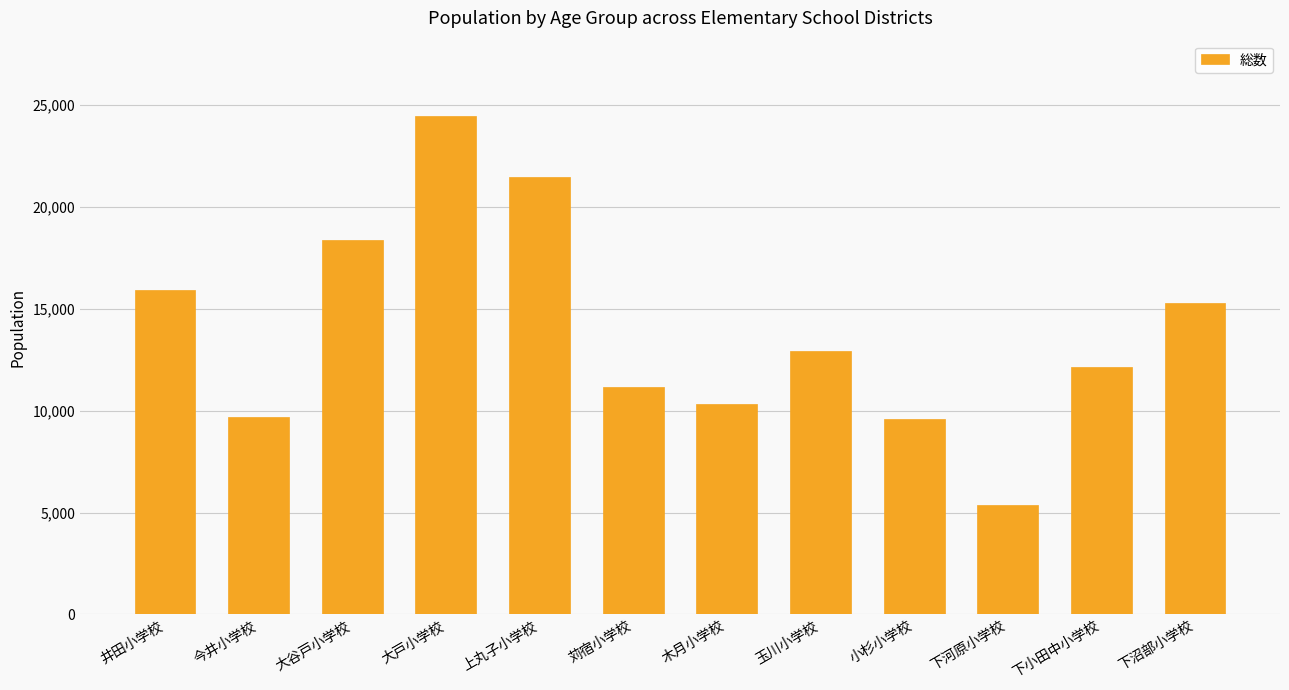

What is the label of the 3rd bar from the left?

大谷戸小学校